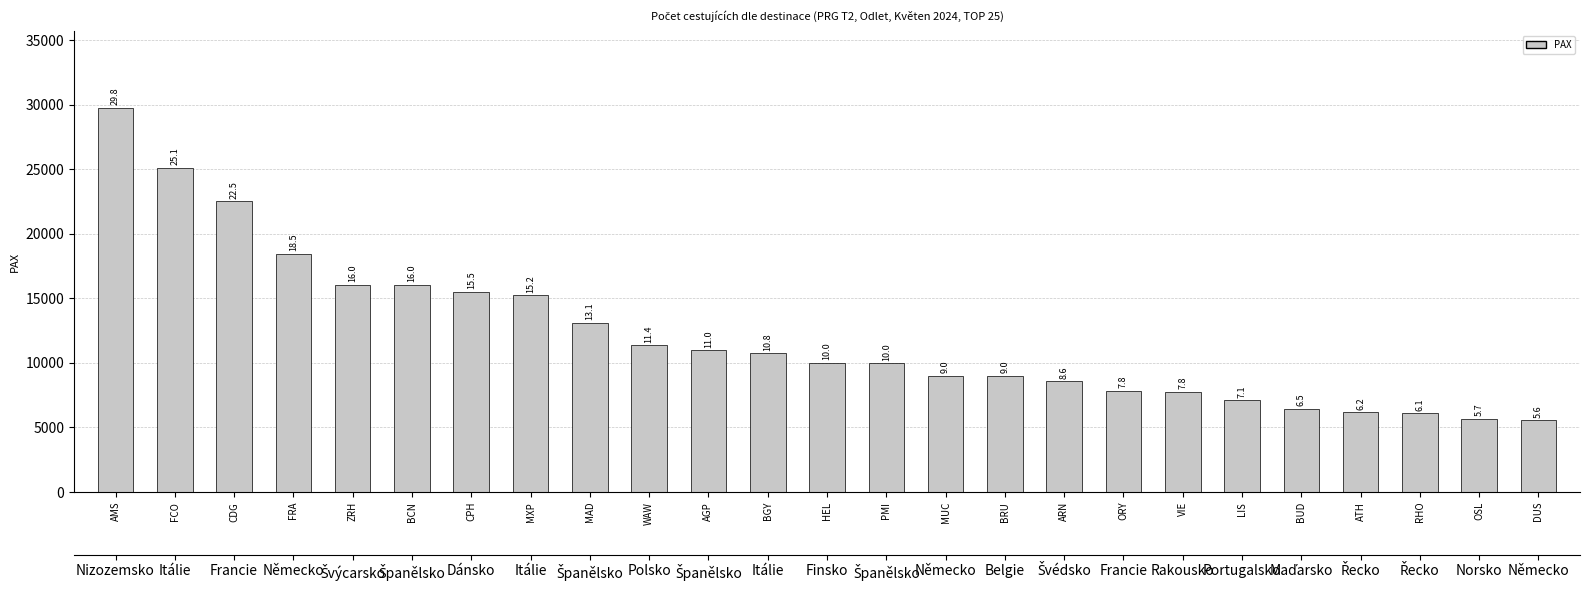

What is the difference between the maximum and minimum values?

24203